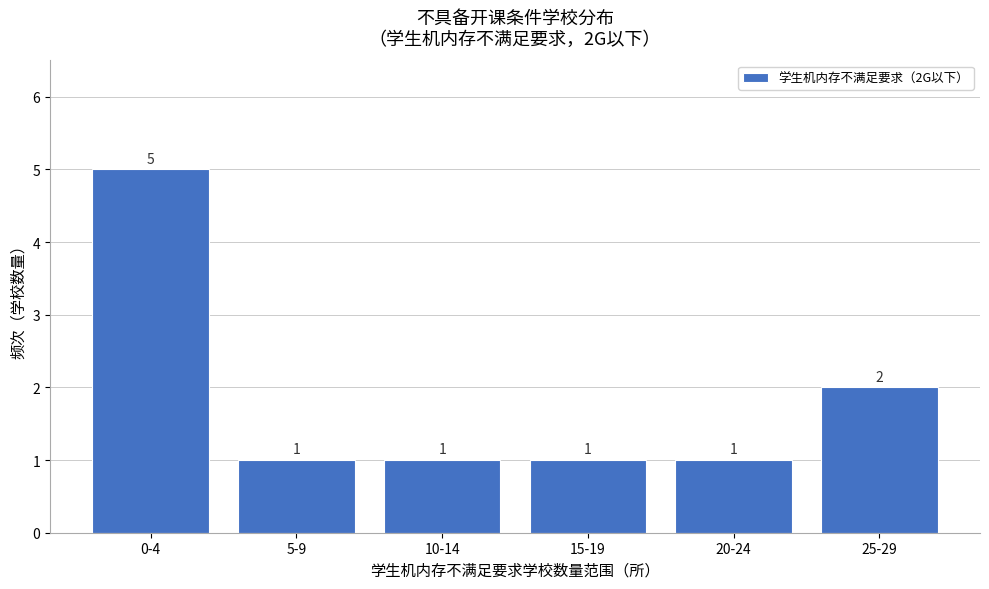

Reading right to left, what are all the values shown in this chart?

25-29=2	20-24=1	15-19=1	10-14=1	5-9=1	0-4=5